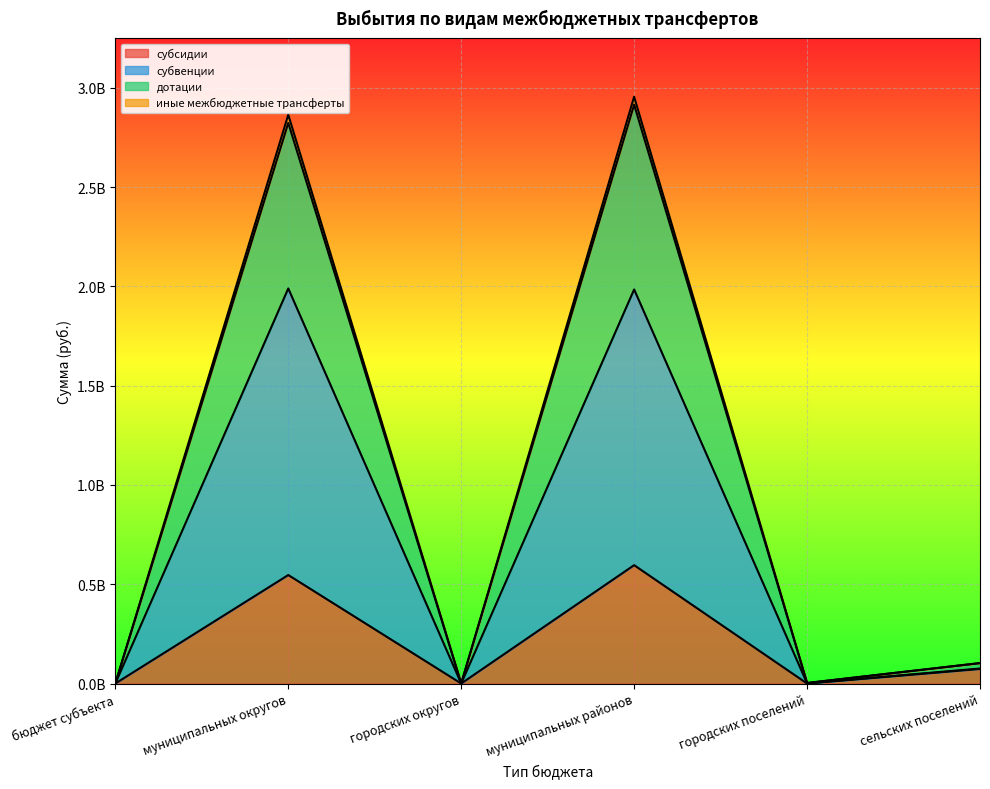

Where is the first local maximum for иные межбюджетные трансферты?

муниципальных округов